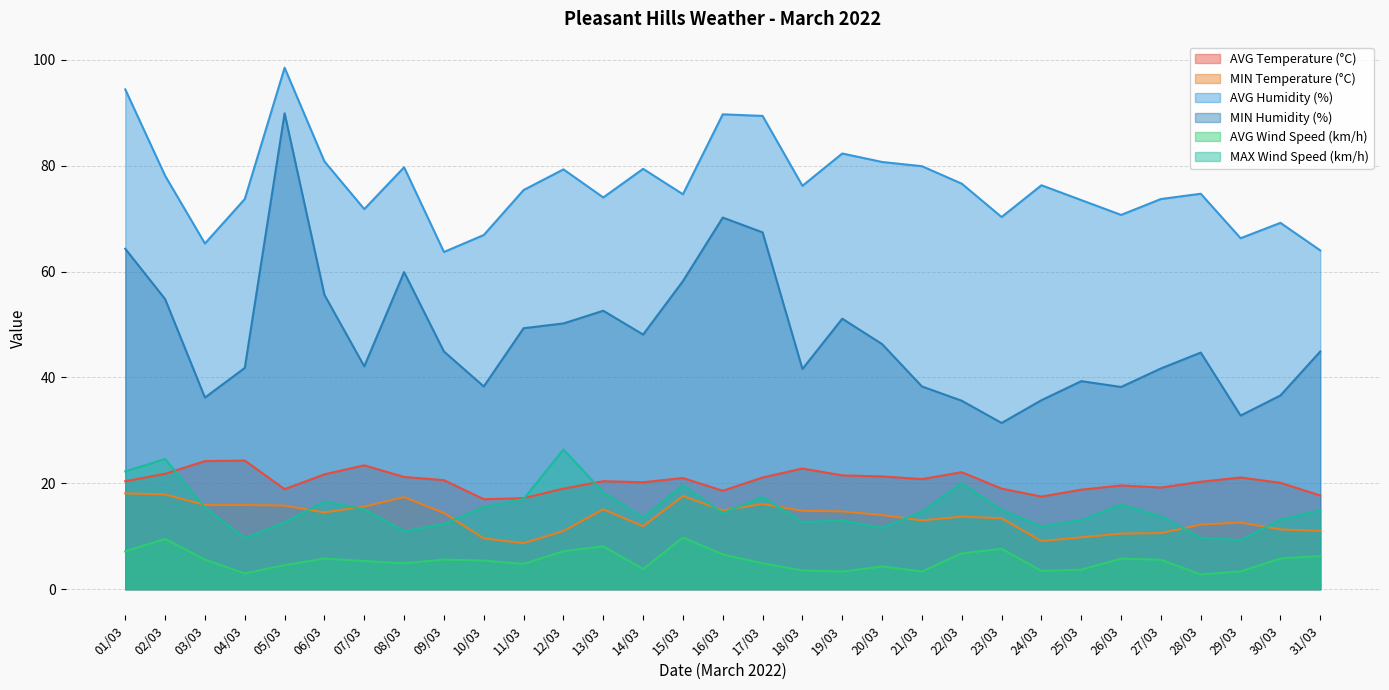

At how many categories does at least one series exceed 56?

31